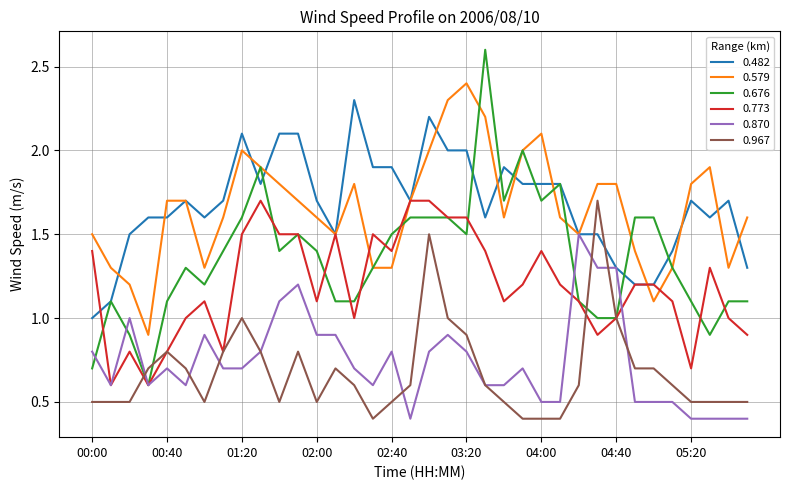

Which series has the widest spread of values?

0.676